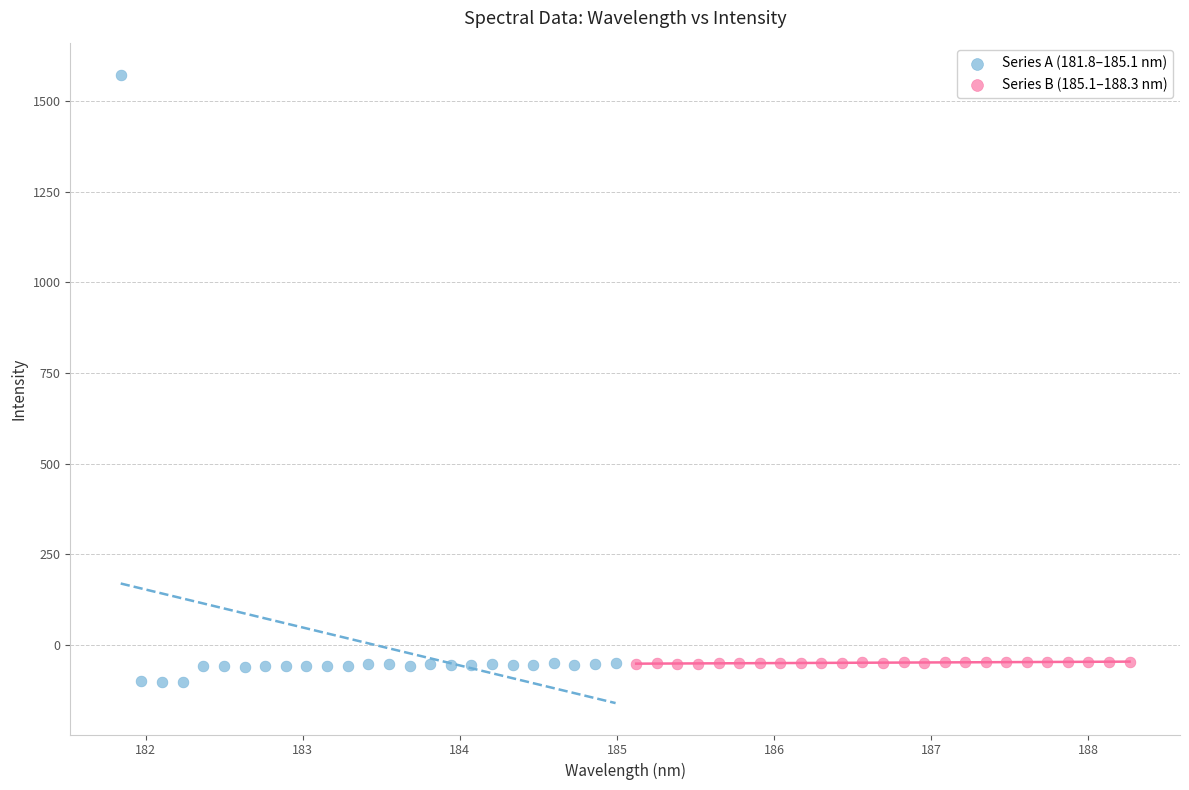

Which series has the widest spread of Y values?

Series A (181.8–185.1 nm)